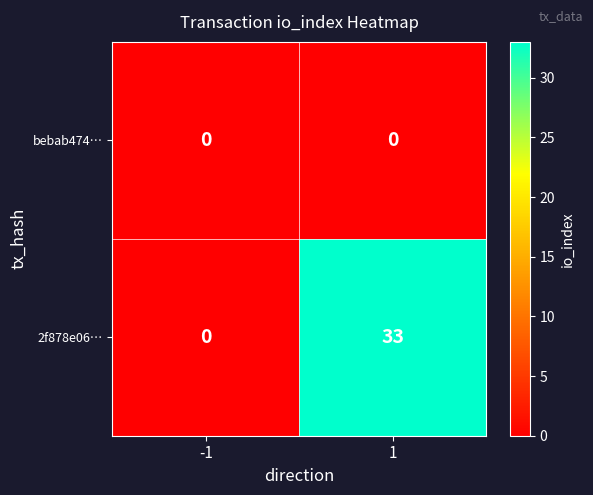

Reading left to right, transcribe all the data shown in this chart.

bebab474…: -1=0	1=0
2f878e06…: -1=0	1=33